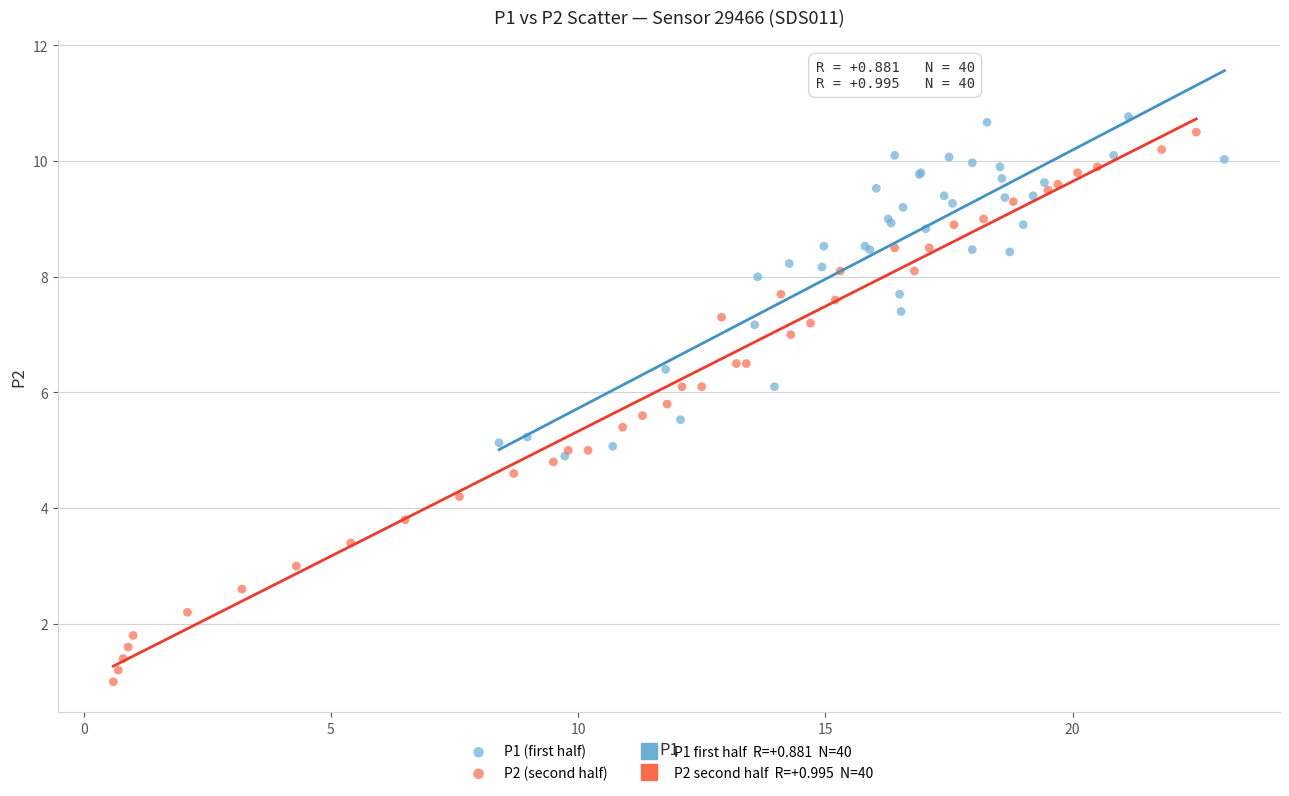

Which series has the largest Y range (max minus min)?

P2 (second half)